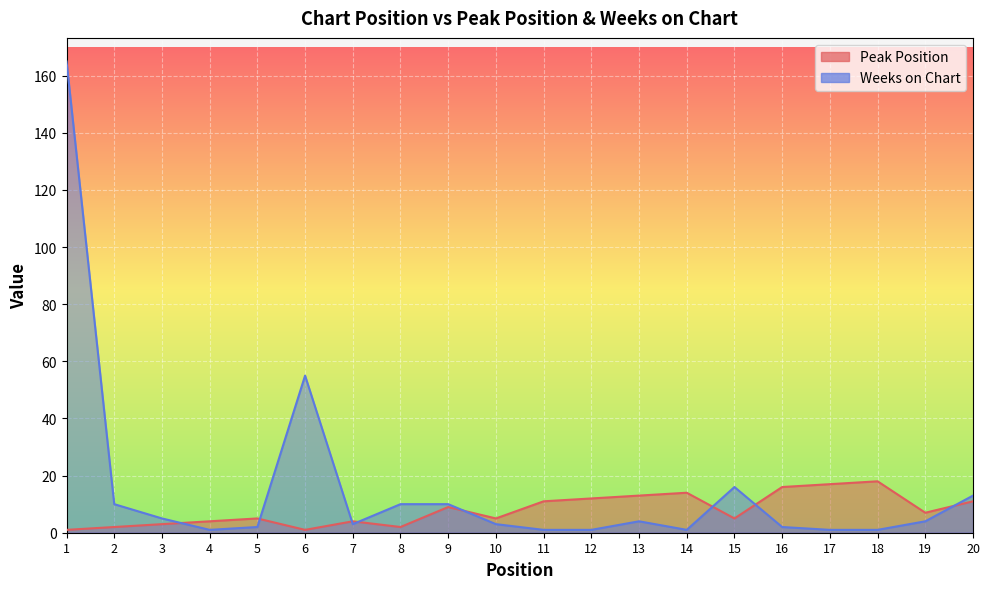

How many interior local peaks does the Peak Position series have?

5